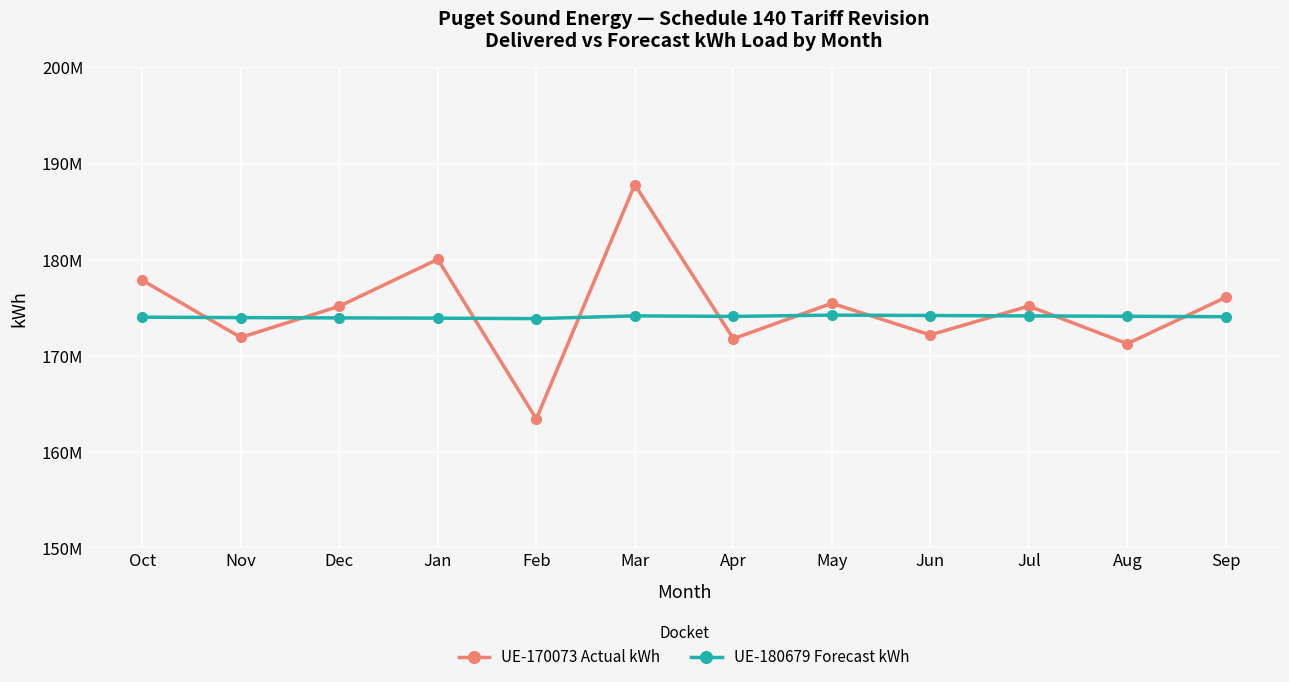

Between which two adjacent categories do UE-180679 Forecast kWh and UE-170073 Actual kWh first intersect?

Oct and Nov